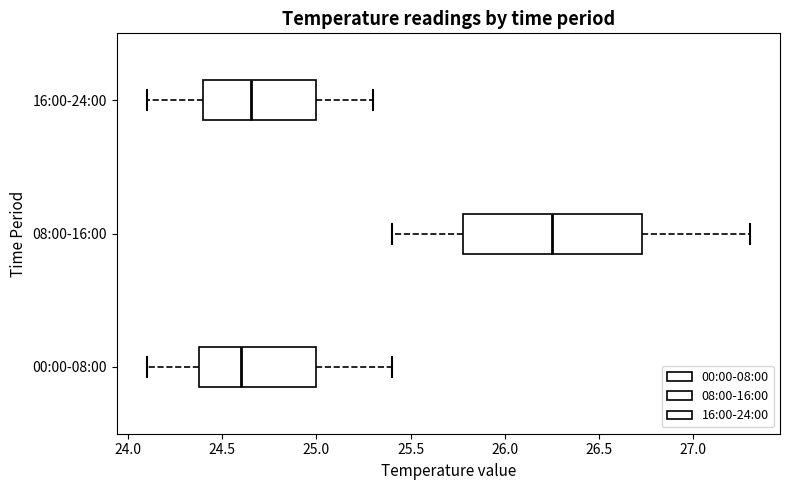

Reading bottom to top, read every box against the x-axis: the position of its median line, the range the box covers, and the ends of its whiskers. The values are not printed on the chart, so give them approximately, as read against the axis.

00:00-08:00: median 24.60, box 24.40 to 25.00, whiskers 24.10 to 25.40
08:00-16:00: median 26.25, box 25.80 to 26.75, whiskers 25.40 to 27.30
16:00-24:00: median 24.65, box 24.40 to 25.00, whiskers 24.10 to 25.30